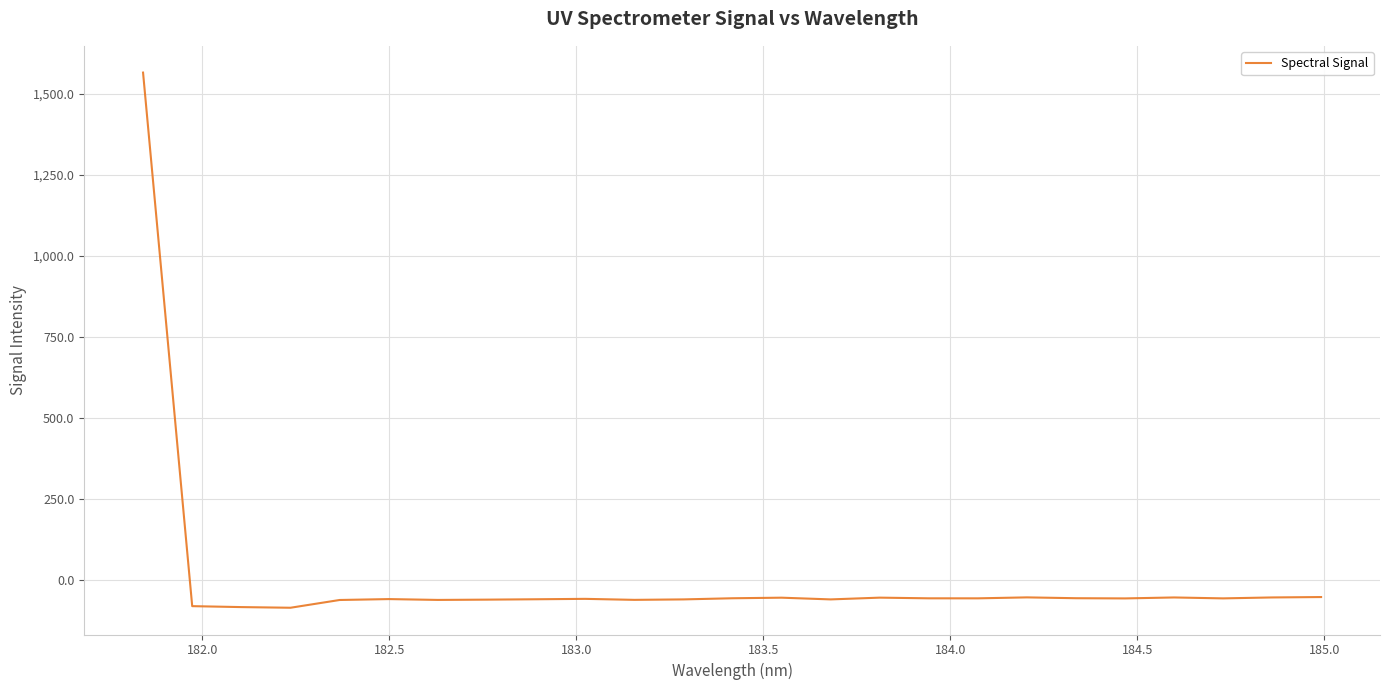

What is the minimum value shown in the chart?

-86.8